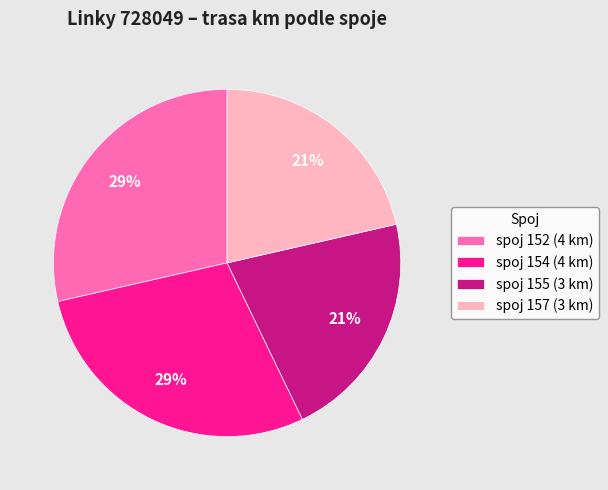

Between spoj 154 (4 km) and spoj 155 (3 km), which is larger?

spoj 154 (4 km)